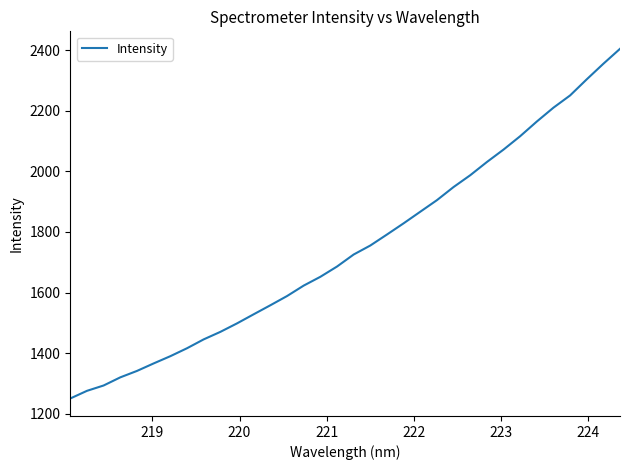

What is the greatest value displayed?

2404.0